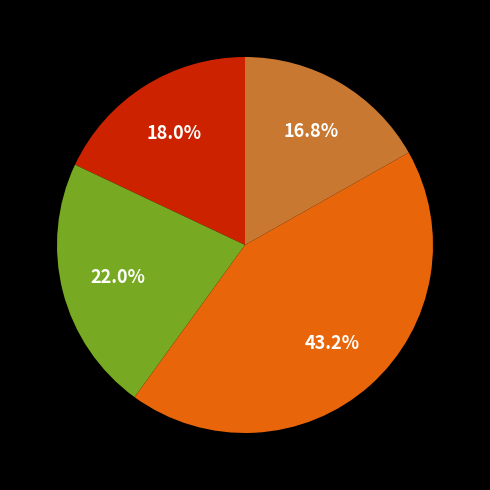

Does any single category account for the majority?

No